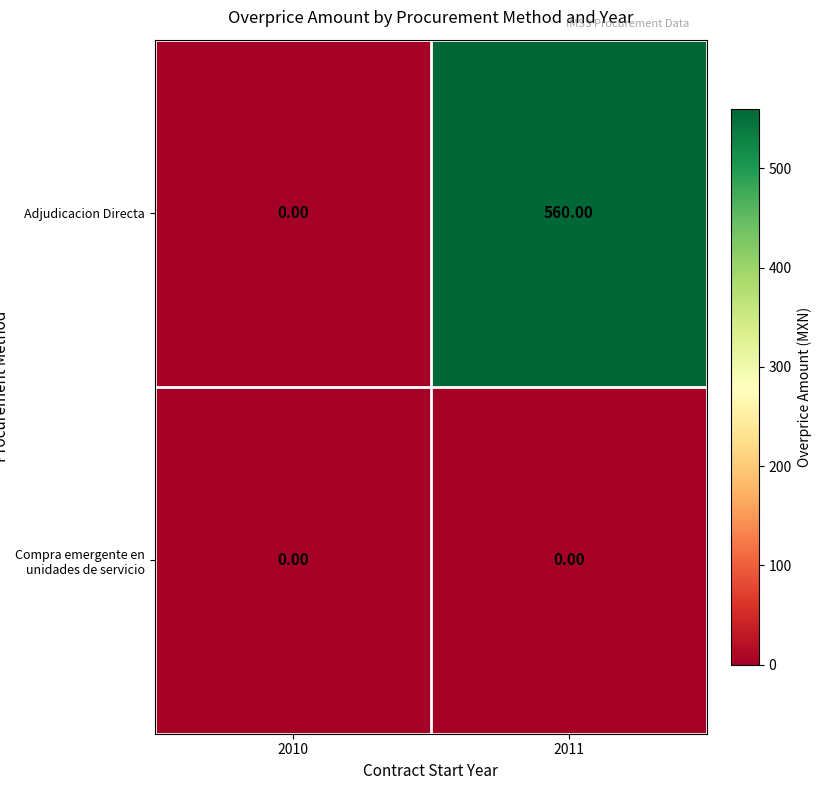

List the series in order of their peak value, highest first.

Adjudicacion Directa, Compra emergente en unidades de servicio